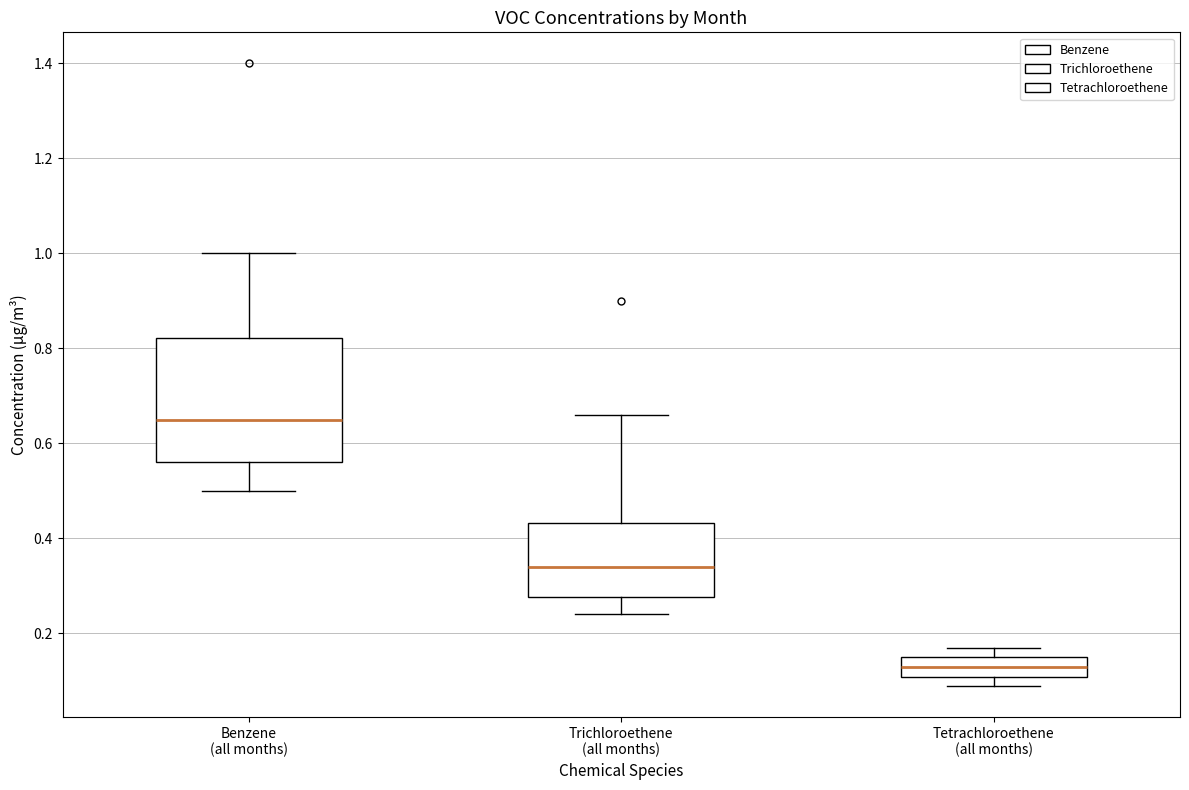

Reading left to right, read every box against the y-axis: the position of its median line, the range the box covers, and the ends of its whiskers. The values are not printed on the chart, so give them approximately, as read against the axis.

Benzene (all months): median 0.66, box 0.56 to 0.82, whiskers 0.50 to 1.00
Trichloroethene (all months): median 0.34, box 0.28 to 0.44, whiskers 0.24 to 0.66
Tetrachloroethene (all months): median 0.14, box 0.10 to 0.16, whiskers 0.10 (just below the box's lower edge) to 0.18